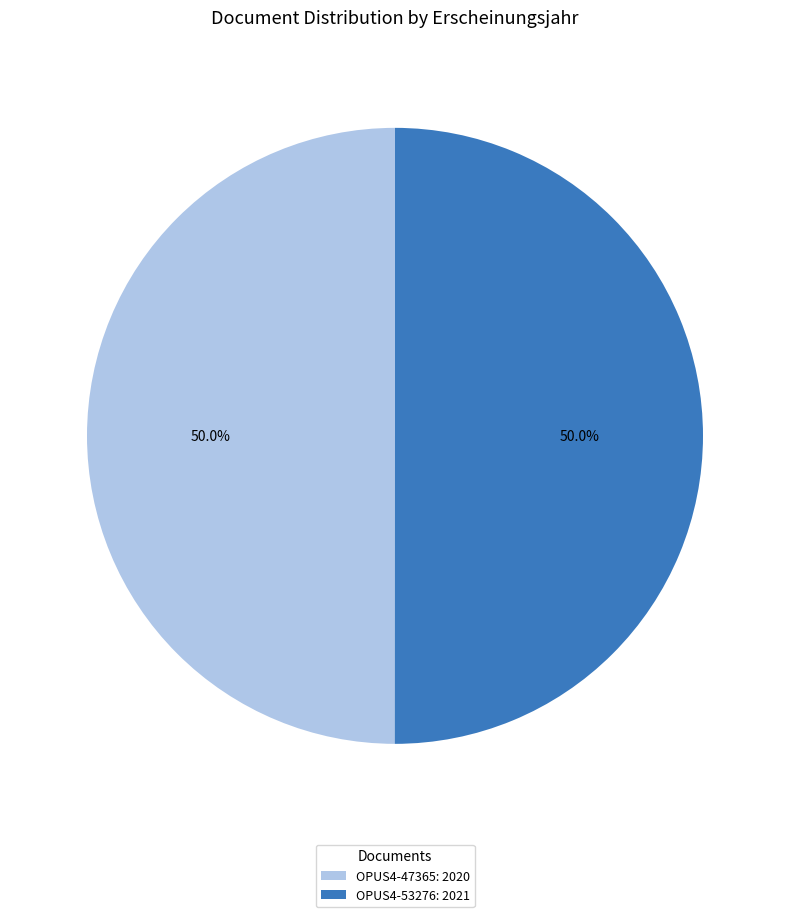

To the nearest percent, what percentage of the pie is OPUS4-47365?

50%